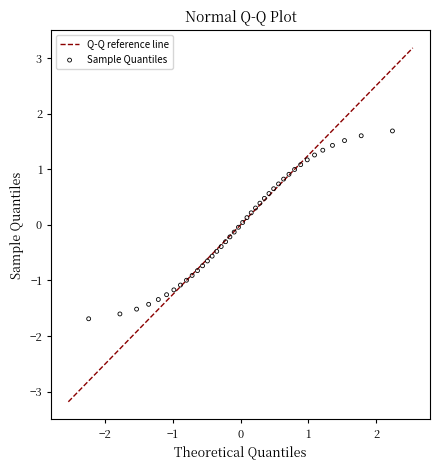

What is the range of Y values (max minus min)?

3.4